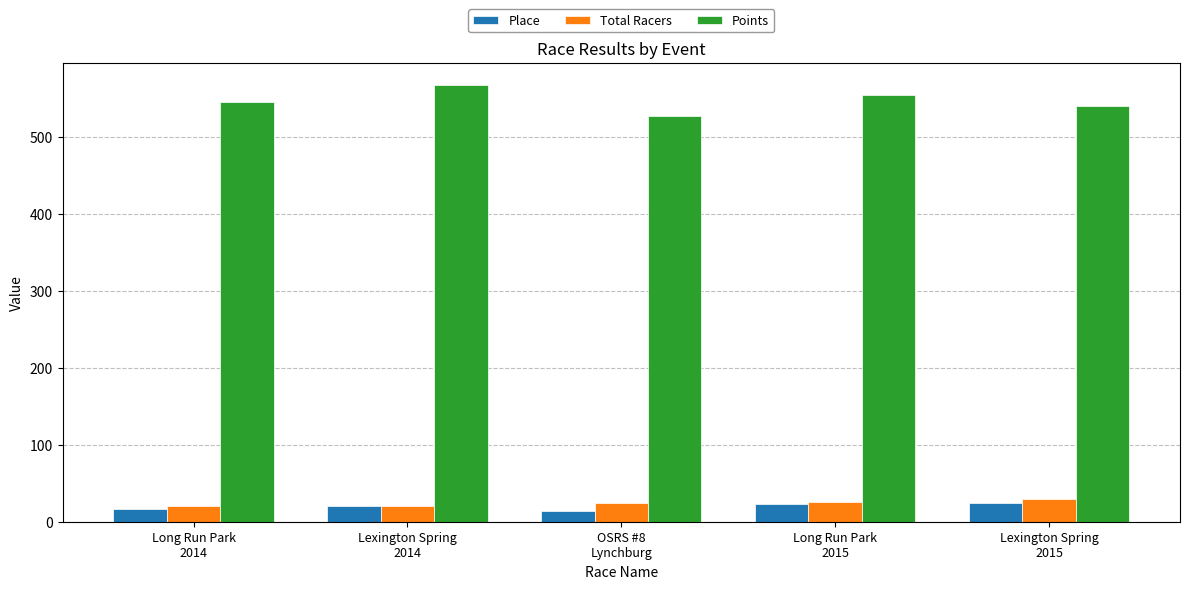

What is the label of the 3rd bar from the right?

OSRS #8
Lynchburg